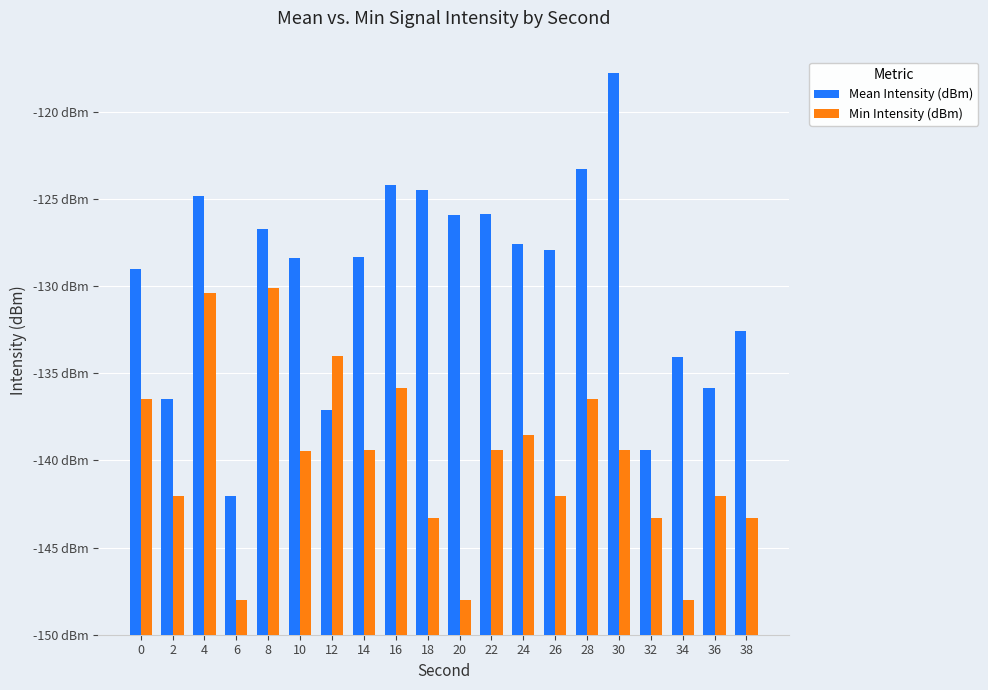

Are the bars grouped side by side (vs. stacked)?

Yes